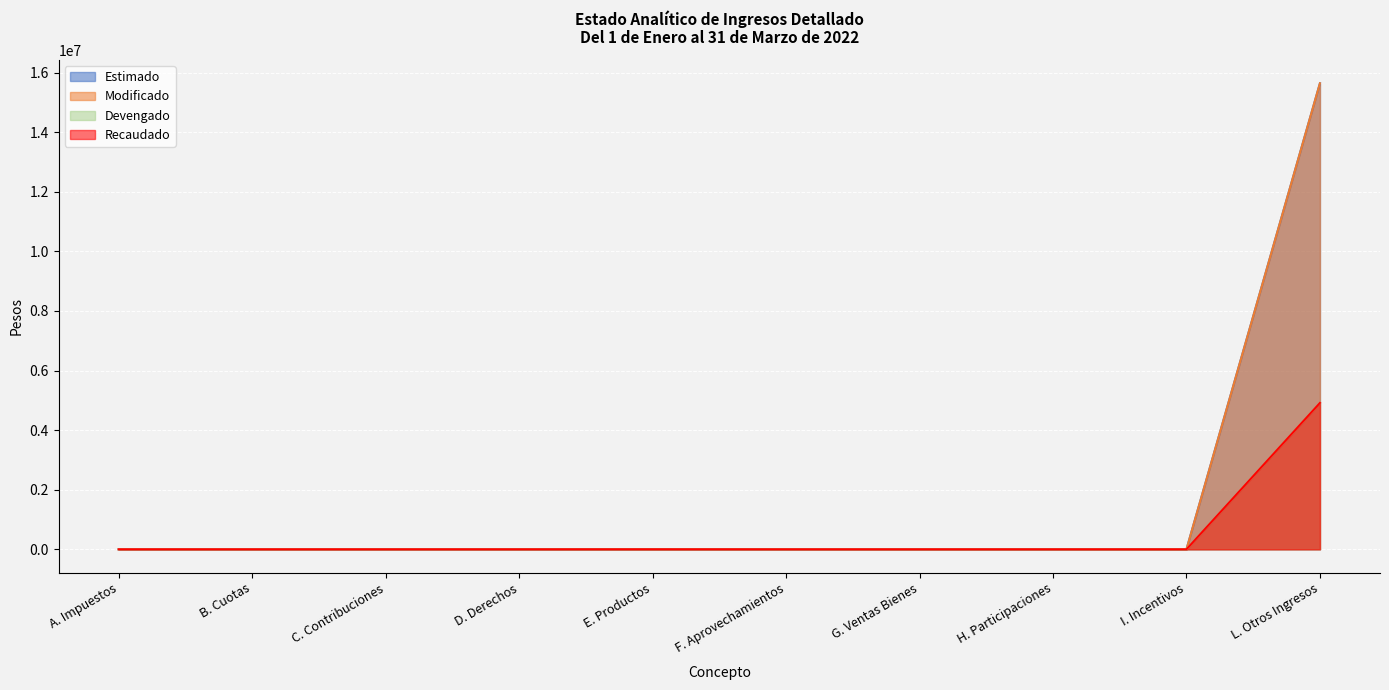

Which label corresponds to the smallest value in the chart?

A. Impuestos